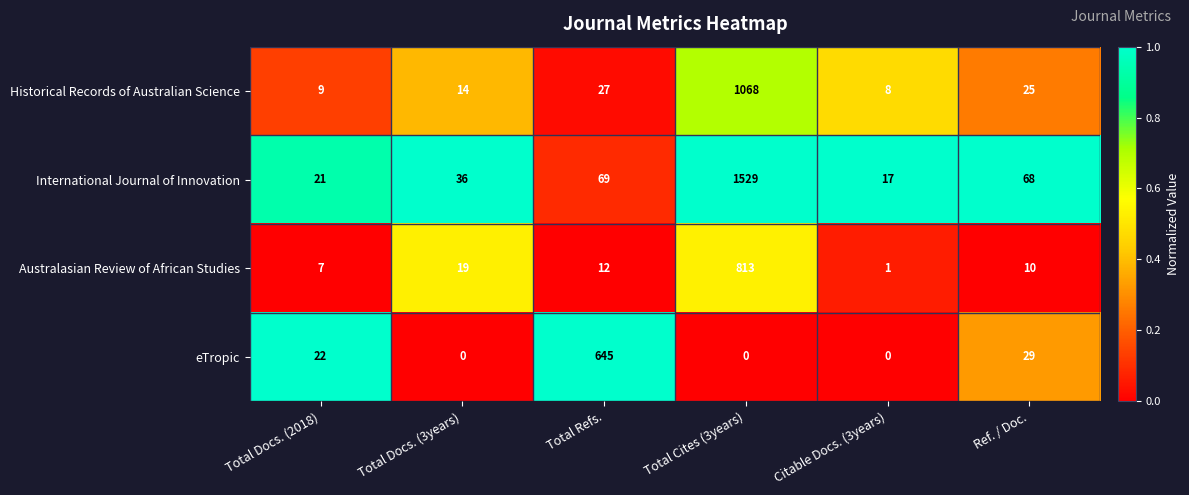

Reading right to left, transcribe all the data shown in this chart.

Historical Records of Australian Science: 25	8	1068	27	14	9
International Journal of Innovation: 68	17	1529	69	36	21
Australasian Review of African Studies: 10	1	813	12	19	7
eTropic: 29	0	0	645	0	22